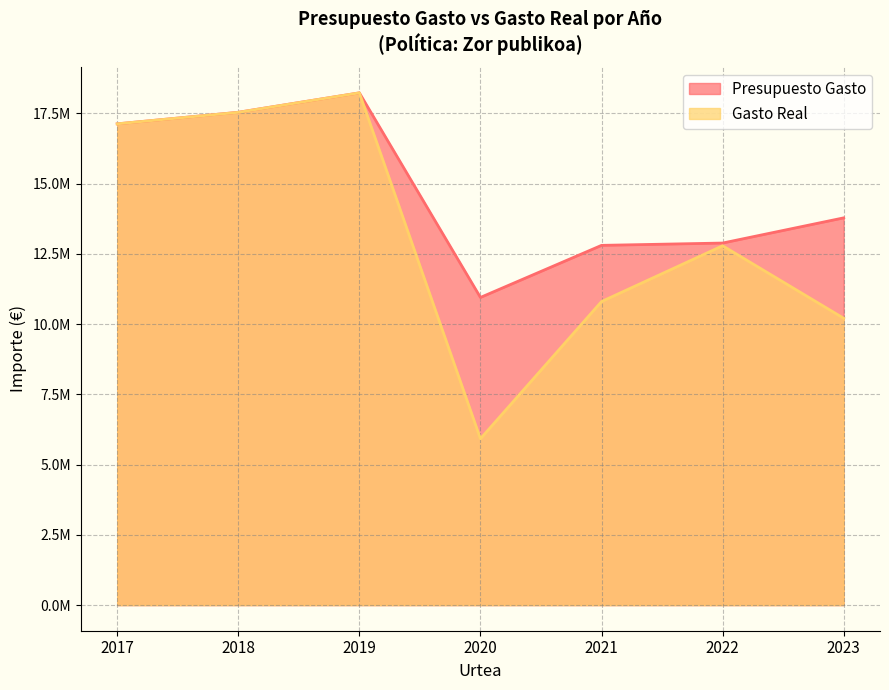

Rank the series at 2022 from lowest to highest value.

Gasto Real, Presupuesto Gasto